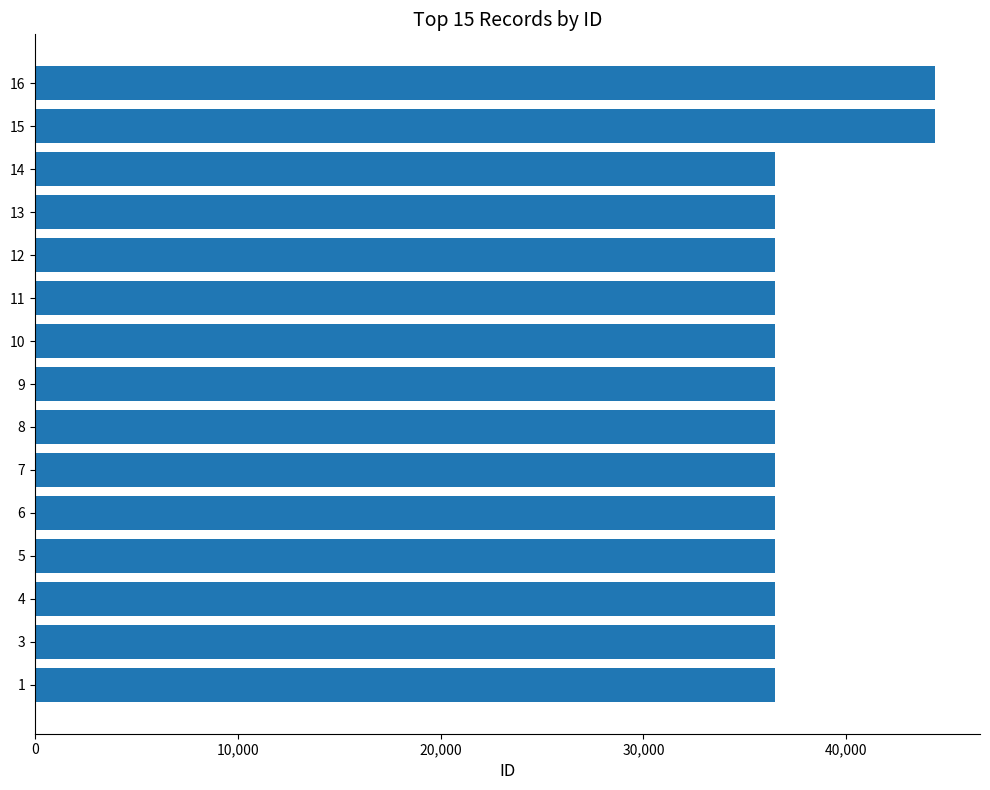

Is it true that the value at 7 is 16815?

False